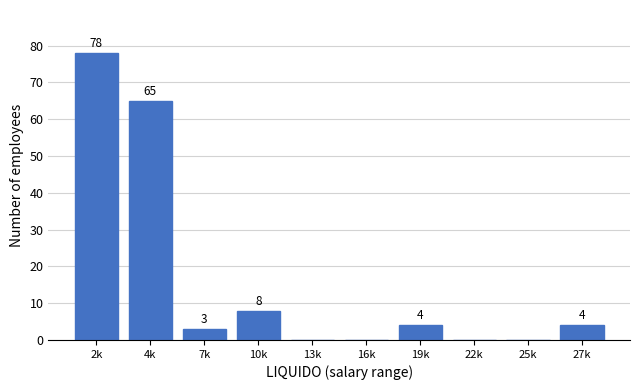

Reading right to left, extract all data points from this chart.

27k=4	25k=0	22k=0	19k=4	16k=0	13k=0	10k=8	7k=3	4k=65	2k=78